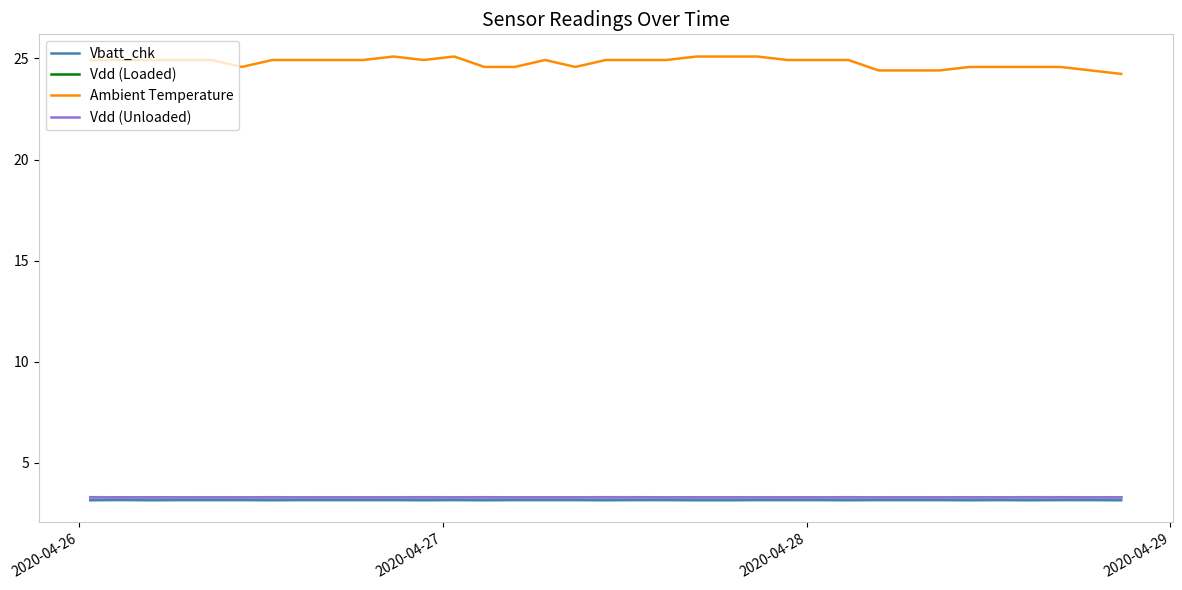

What is the greatest value displayed?

25.1